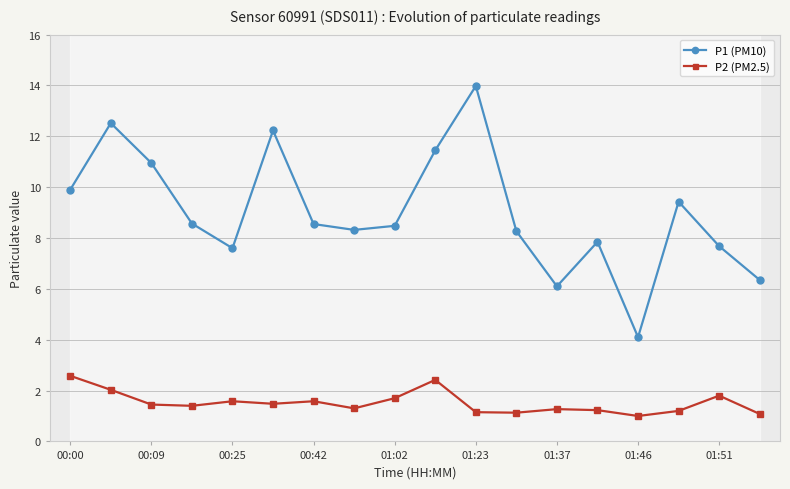

What is the value of the P2 (PM2.5) point at the 8th from the left?

1.3